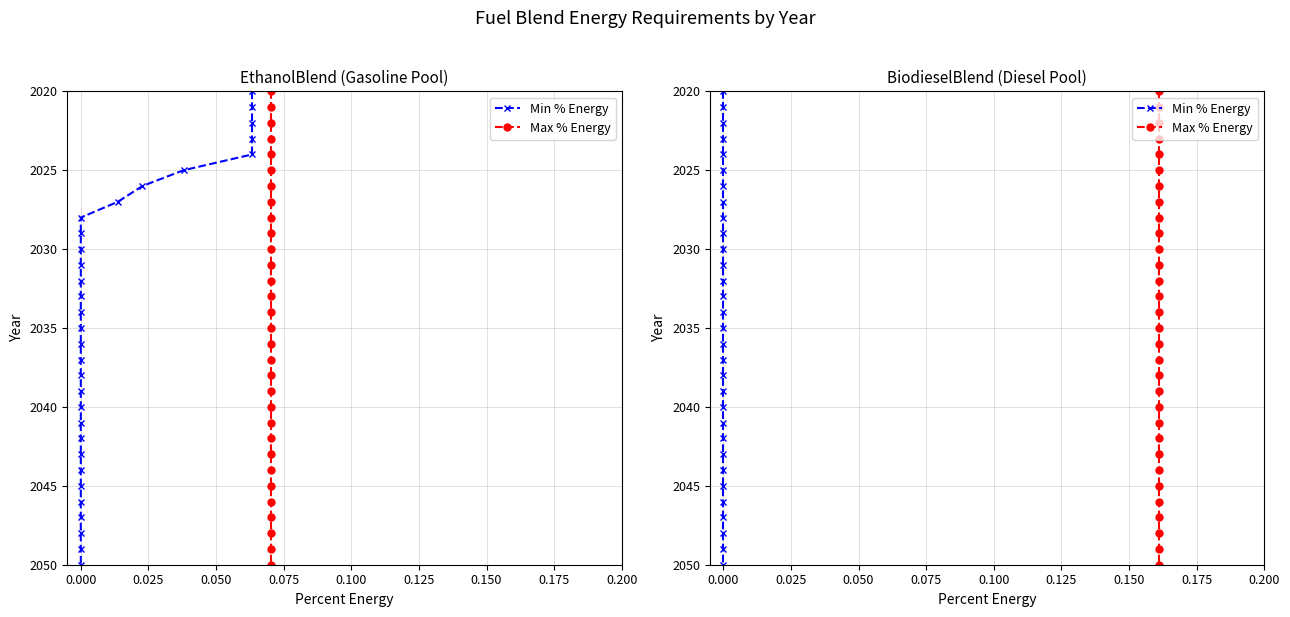

True or false: Max % Energy and Min % Energy cross at least once.

False